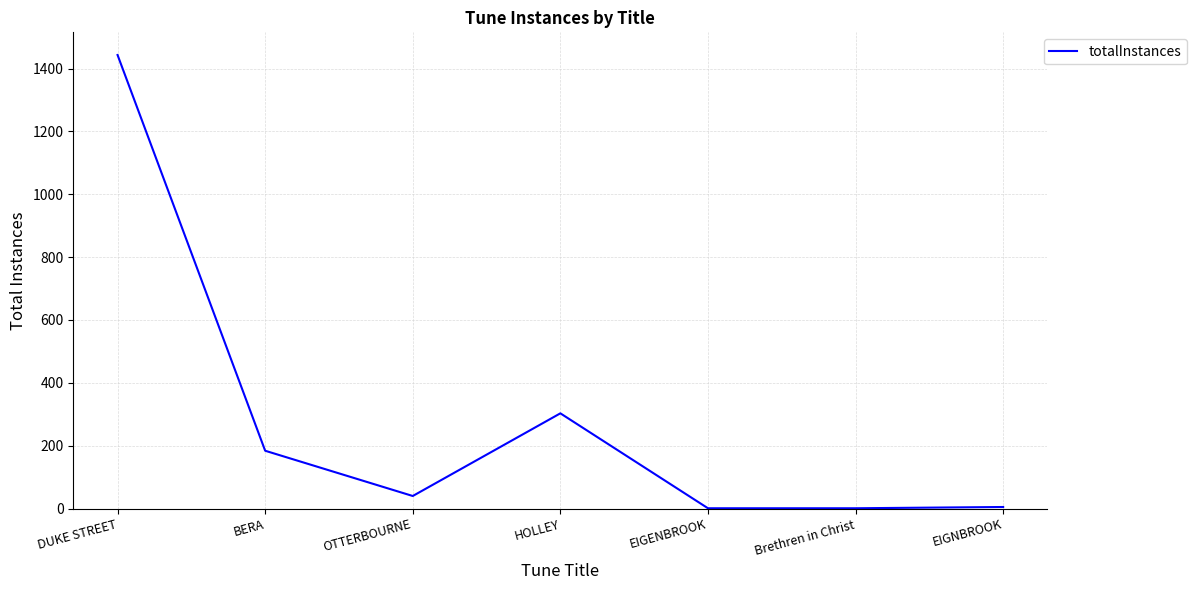

What is the minimum value shown in the chart?

1